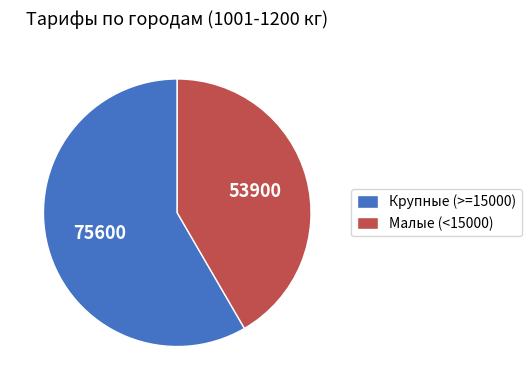

The Малые (<15000) slice represents 28% of the pie. True or false?

False